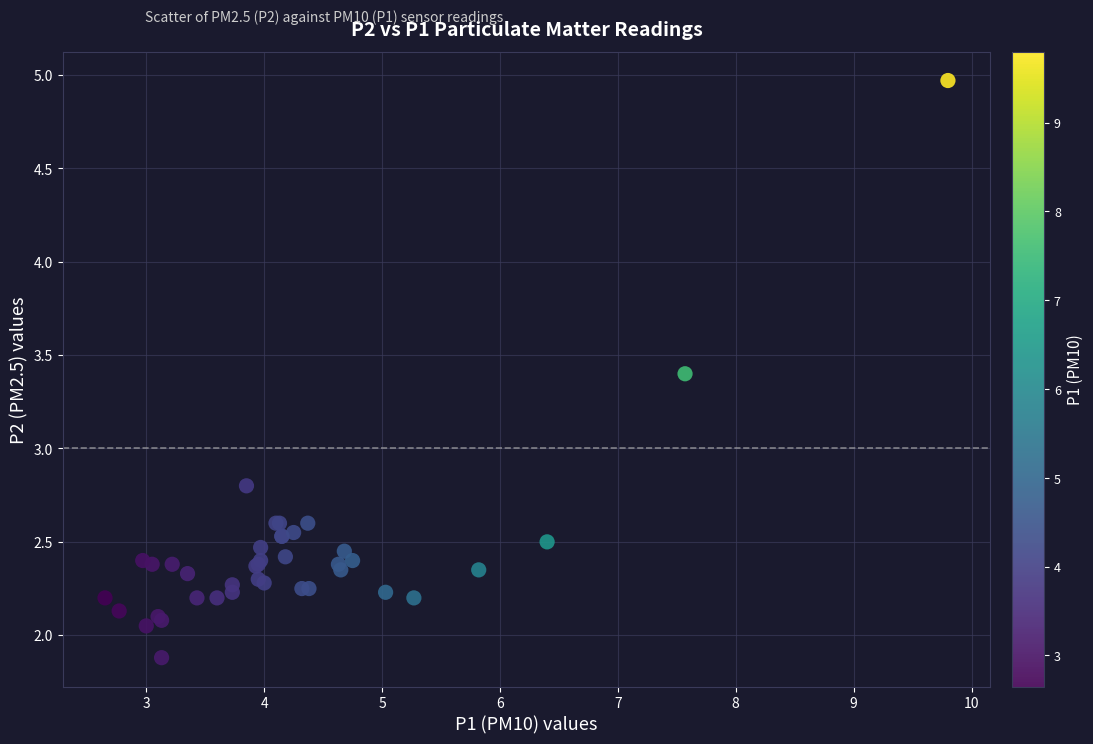

What Y value in the scatter plot is closest to 3?

2.8